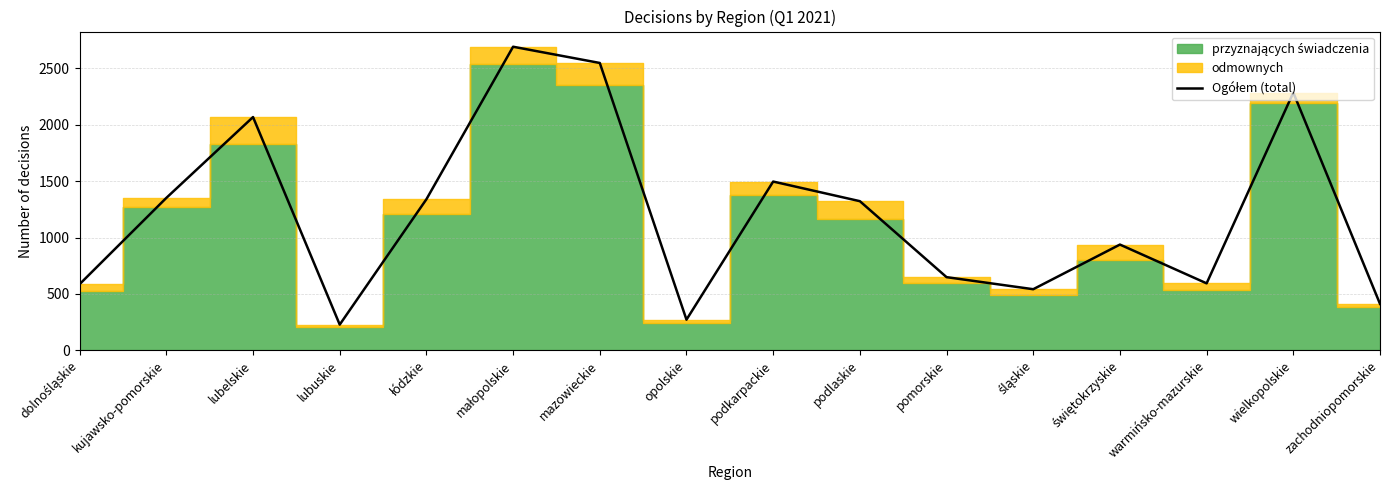

How many lines are shown in the chart?

1